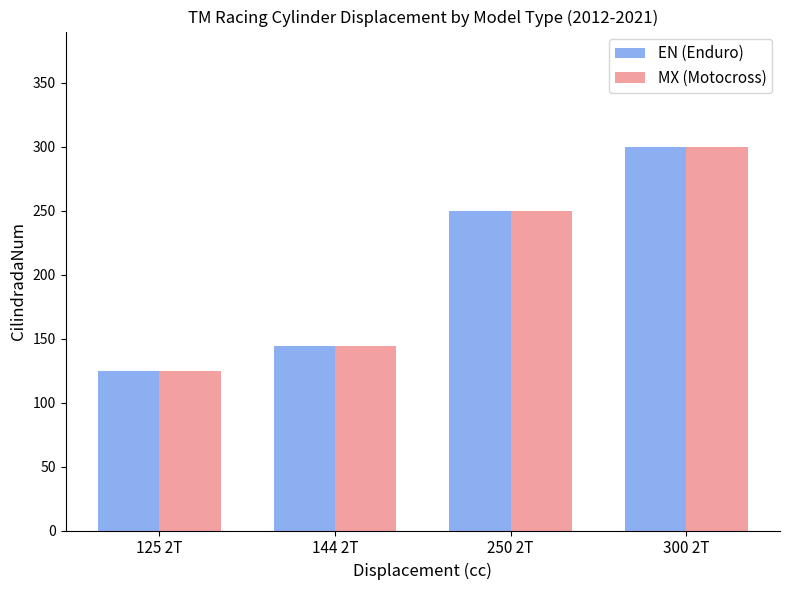

Reading right to left, transcribe all the data shown in this chart.

EN (Enduro): 300	250	144	125
MX (Motocross): 300	250	144	125